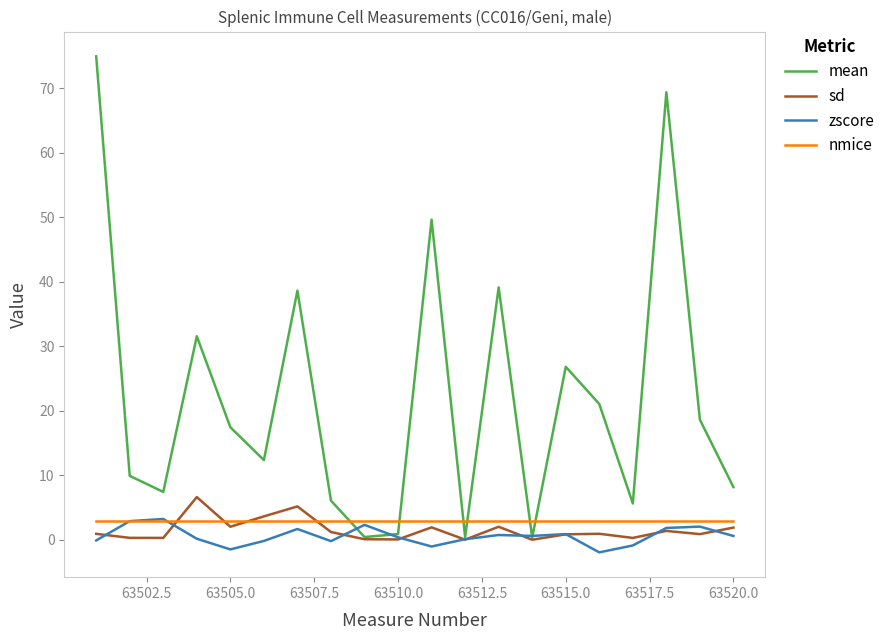

What is the smallest value displayed?

-1.9